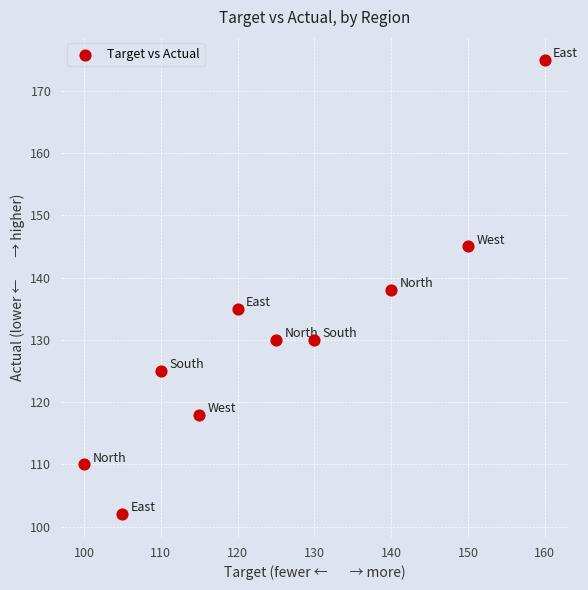

What is the range of Y values (max minus min)?

73